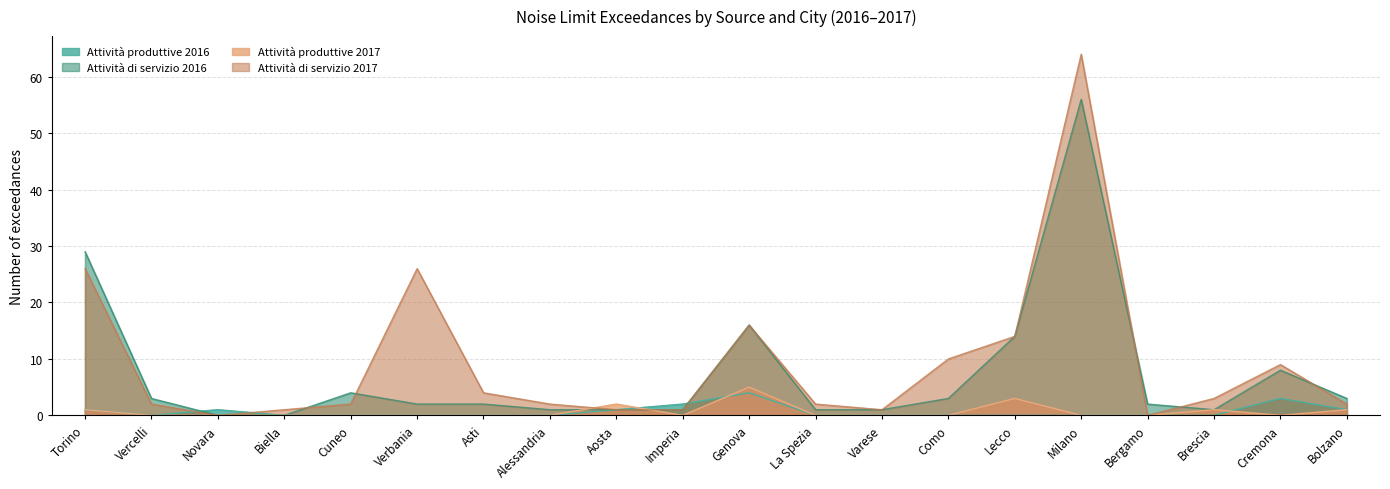

What position from the left is Asti?

7